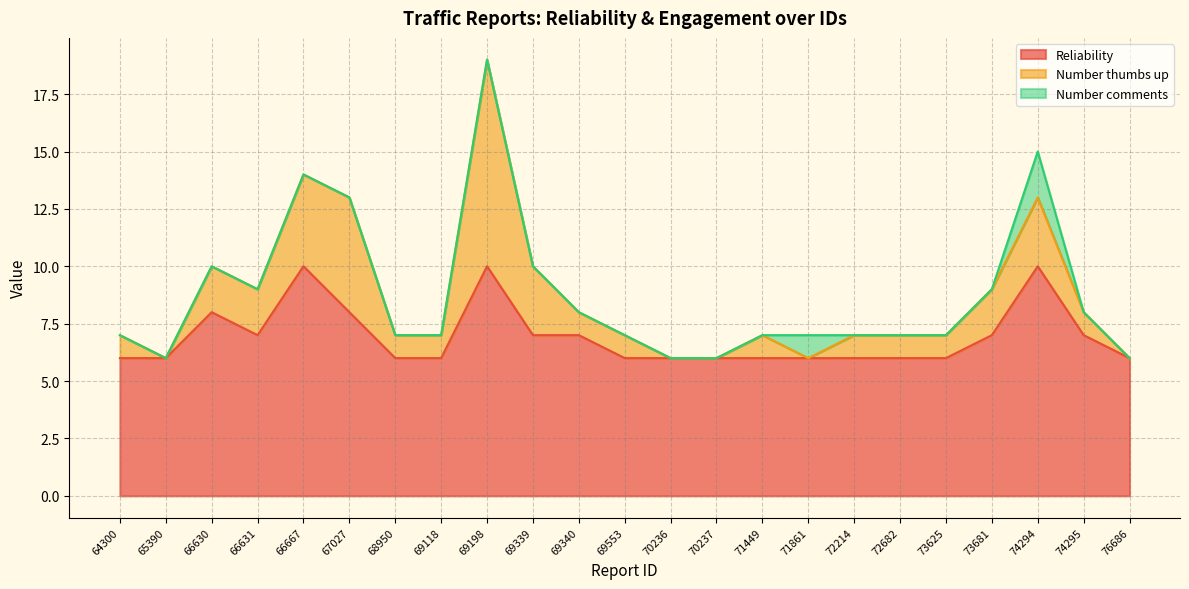

What is the total value across all series at 70237?

6